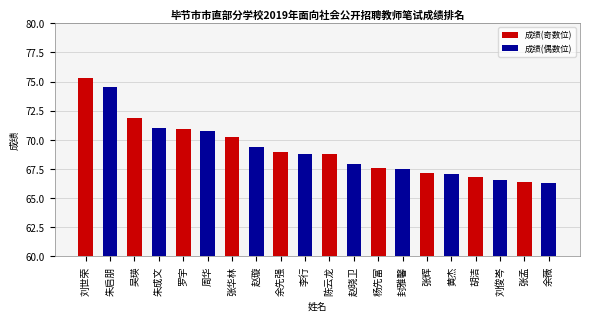

What is the value of the 6th bar from the left?

70.8